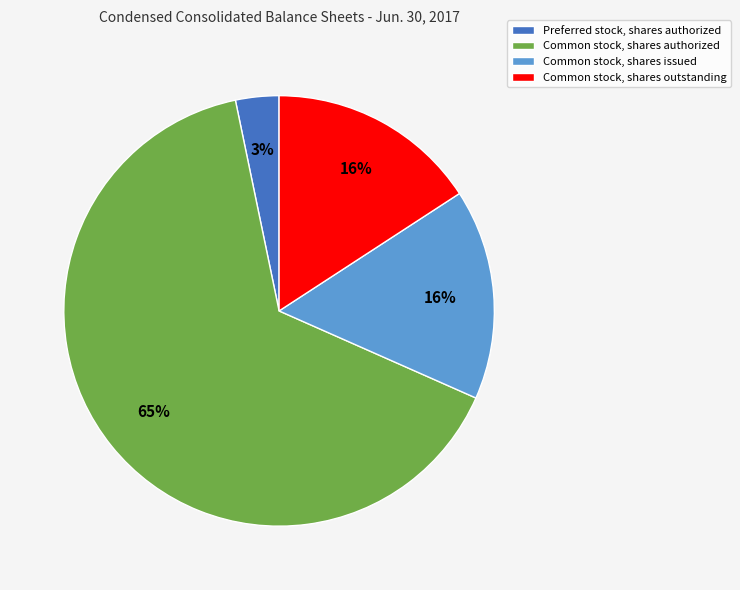

What percentage is the Common stock, shares issued slice, to the nearest percent?

16%